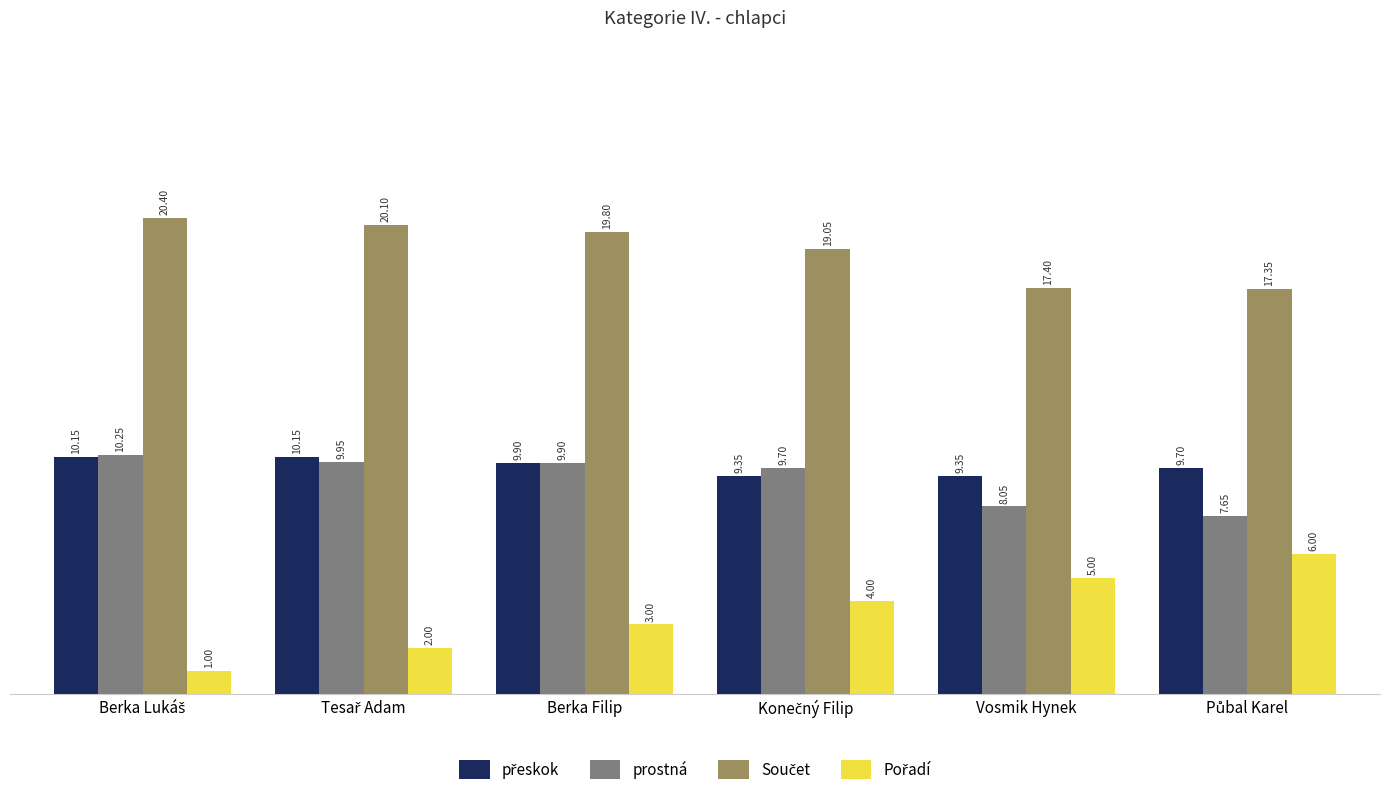

At which label is prostná closest to 8?

Vosmik Hynek